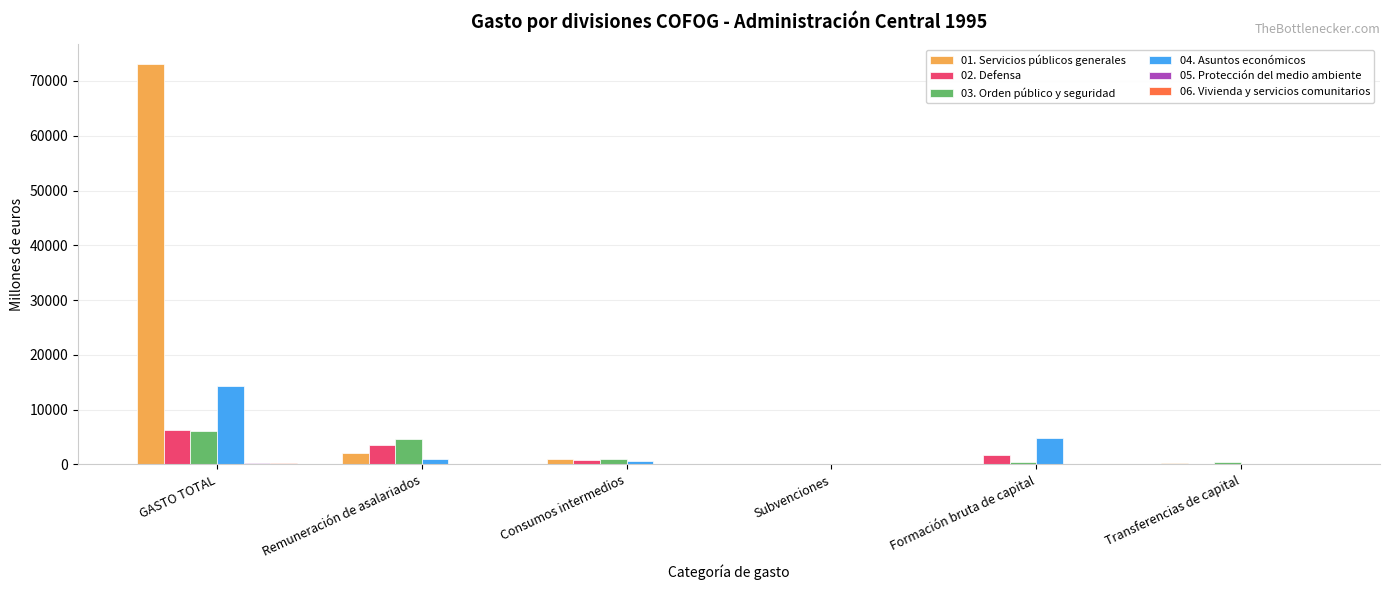

At which category is the sum across all series the highest?

GASTO TOTAL